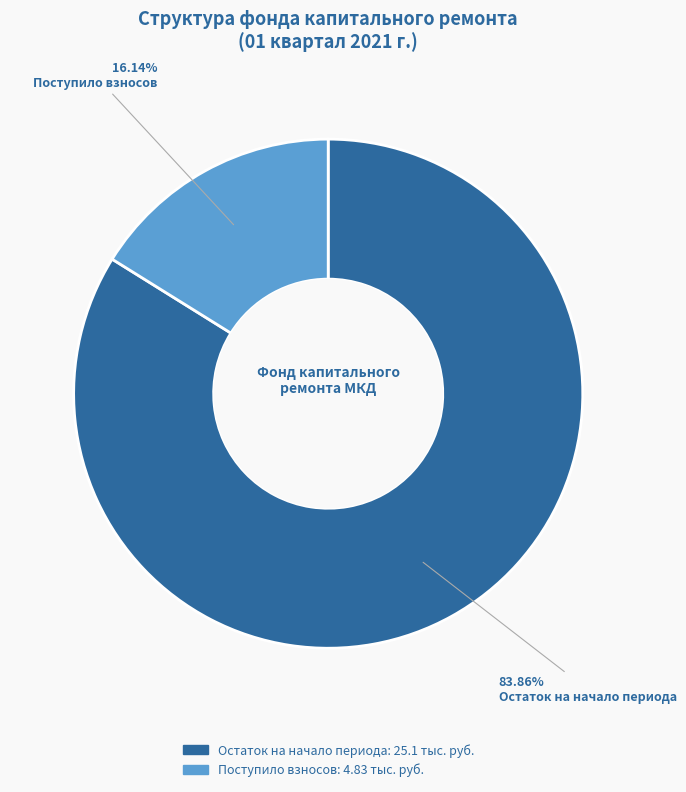

To the nearest percent, what is the average slice percentage?

50%